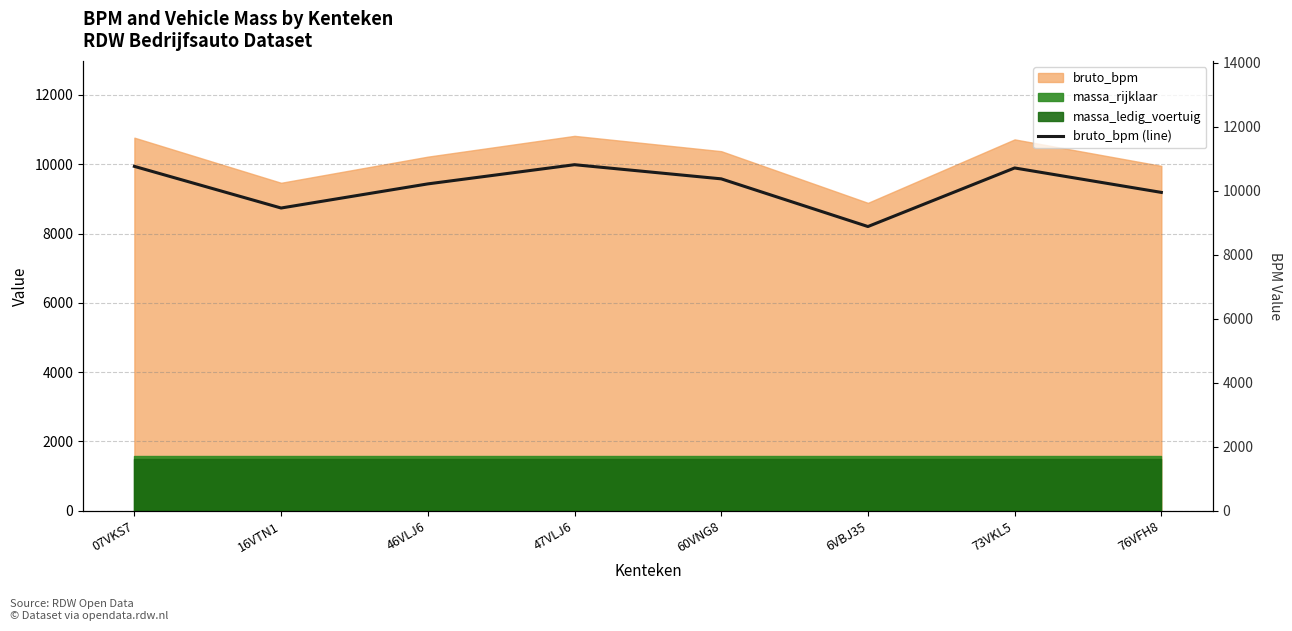

What position from the right is 60VNG8?

4